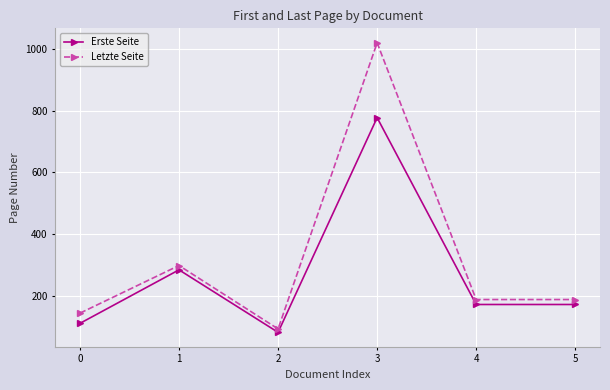

Between 0 and 4, which series saw the biggest shift?

Erste Seite